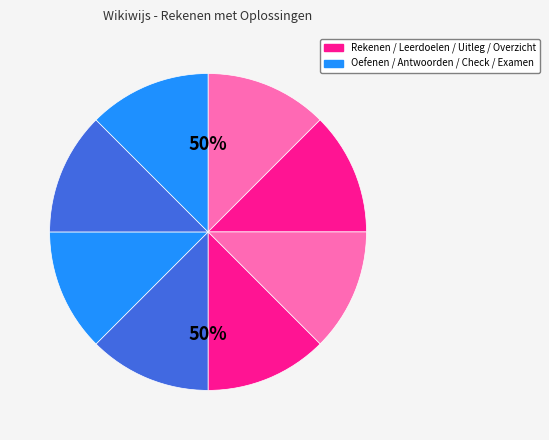

What is the ratio of the value at Oefenen met wat opgaven to the value at Rekenen met oplossingen?

1.0